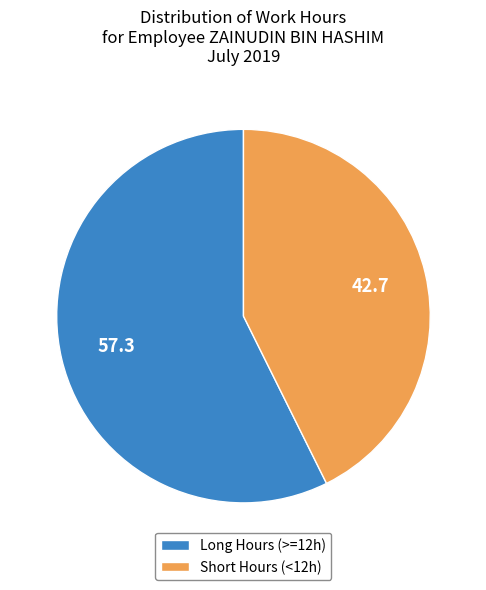

What is the ratio of the value at Short Hours (<12h) to the value at Long Hours (>=12h)?

0.7